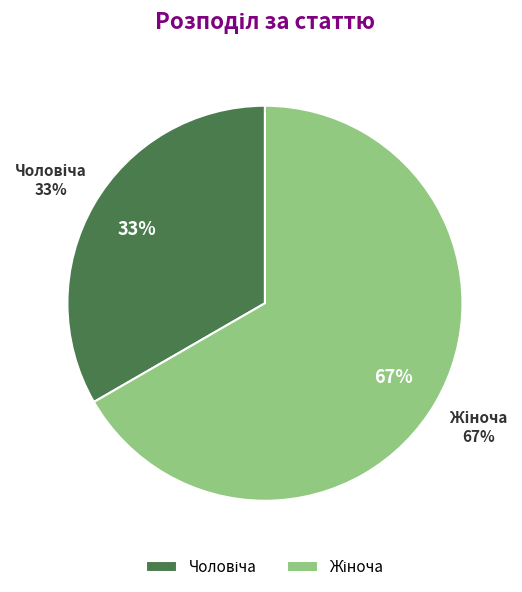

How much of the chart is everything except Жіноча?

33.3%